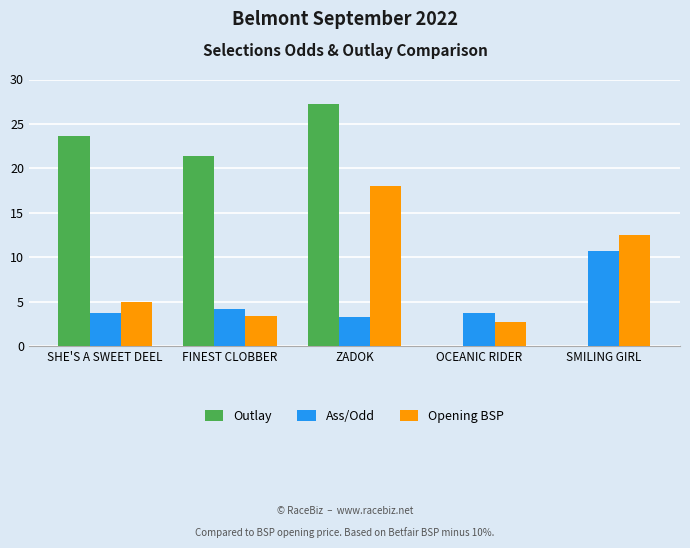

Is it true that Outlay equals 35.5 at SHE'S A SWEET DEEL?

False